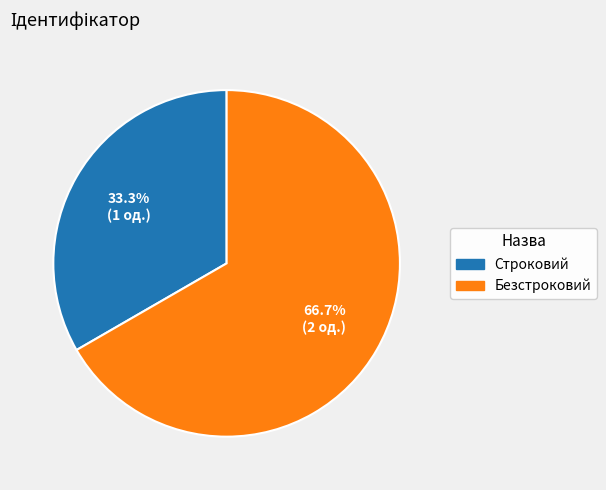

Rank the categories by value from lowest to highest.

Строковий, Безстроковий